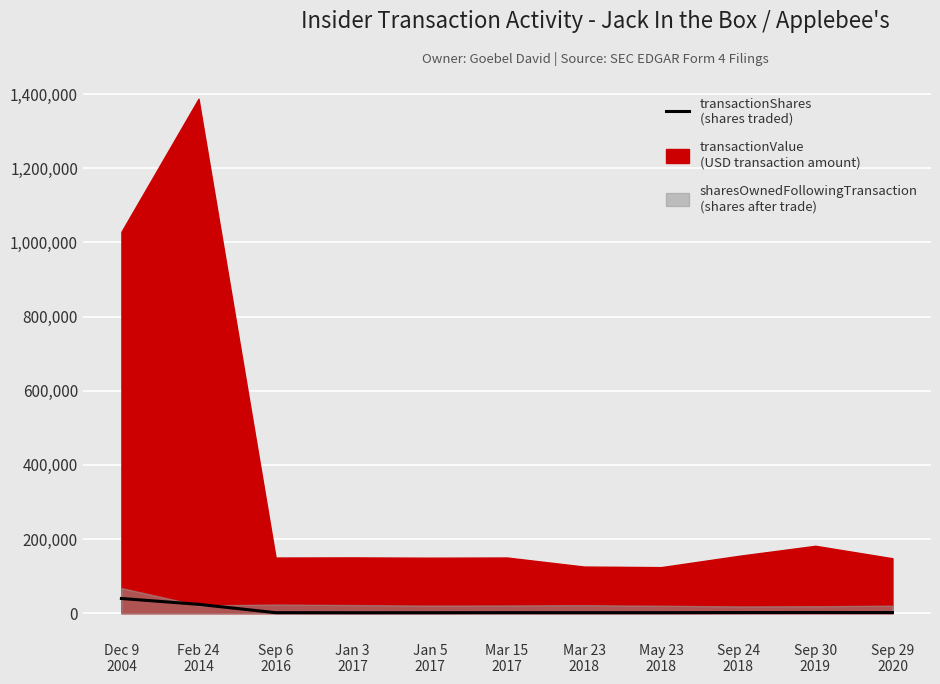

What is the label of the 4th point from the left?

Jan 3
2017